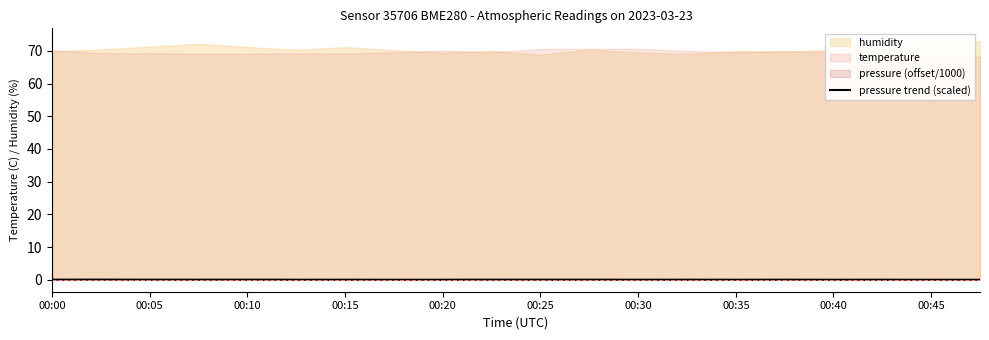

The pressure trend (scaled) series shows 0.0 at 00:15. True or false?

True